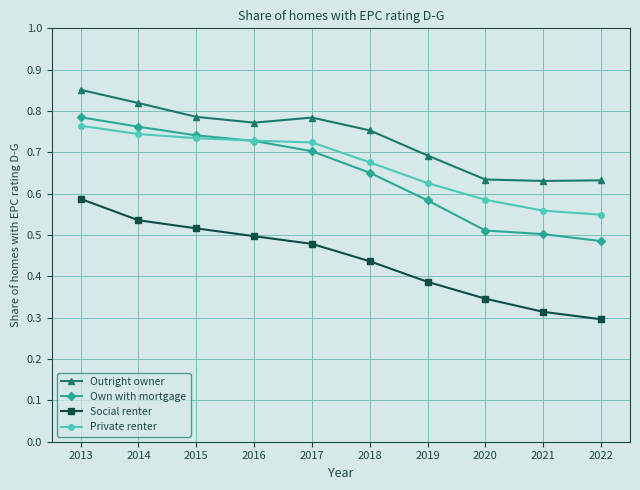

At how many categories does at least one series exceed 0?

10